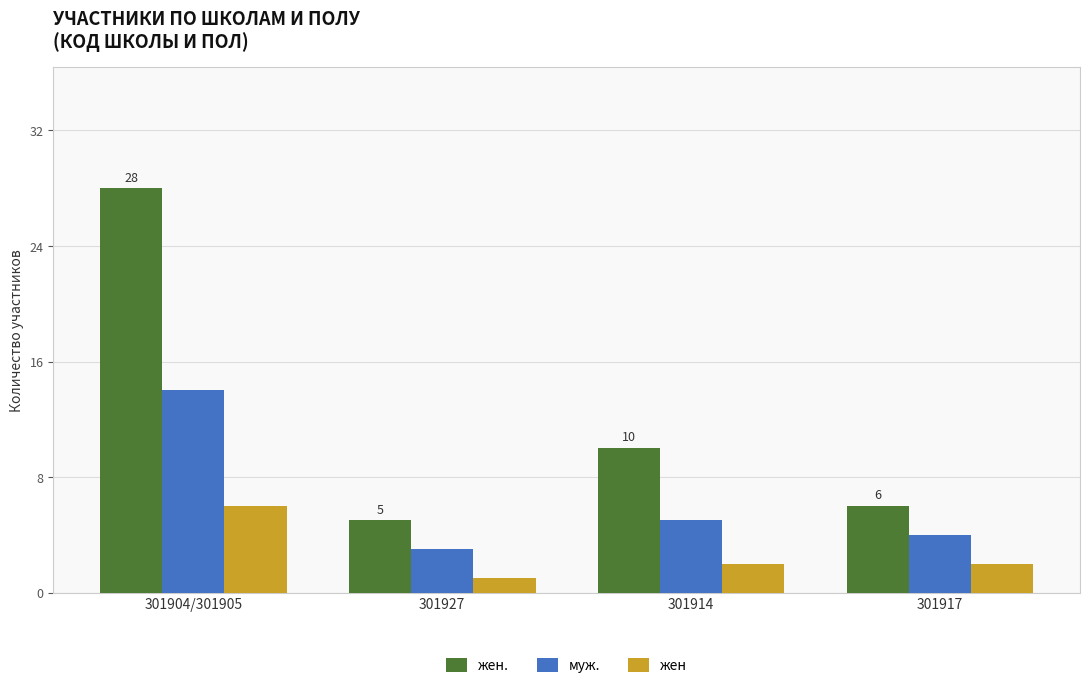

The value of жен at 301904/301905 is 11. True or false?

False